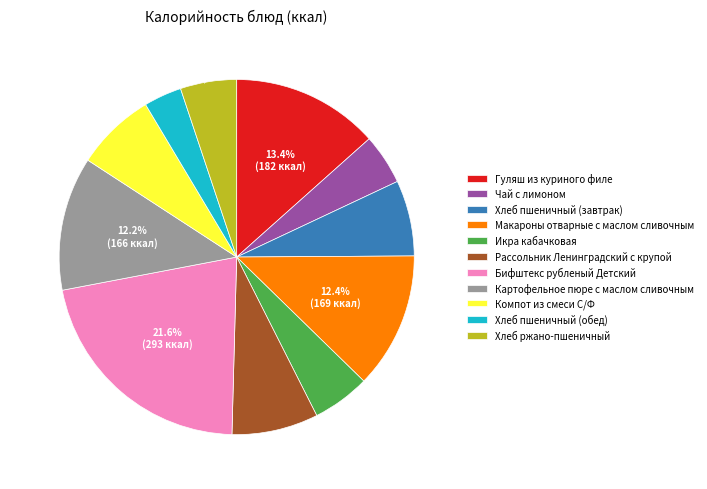

How many segments does this pie chart have?

11